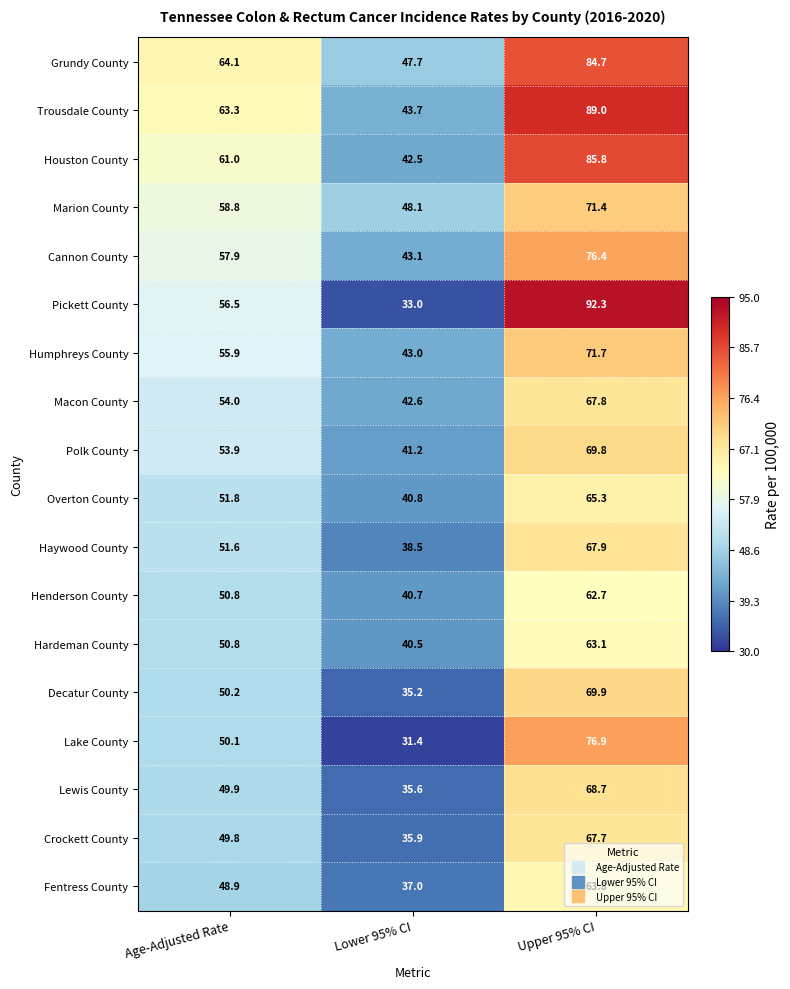

At Upper 95% CI, list the series in order from smallest to largest.

Henderson County, Hardeman County, Fentress County, Overton County, Crockett County, Macon County, Haywood County, Lewis County, Polk County, Decatur County, Marion County, Humphreys County, Cannon County, Lake County, Grundy County, Houston County, Trousdale County, Pickett County